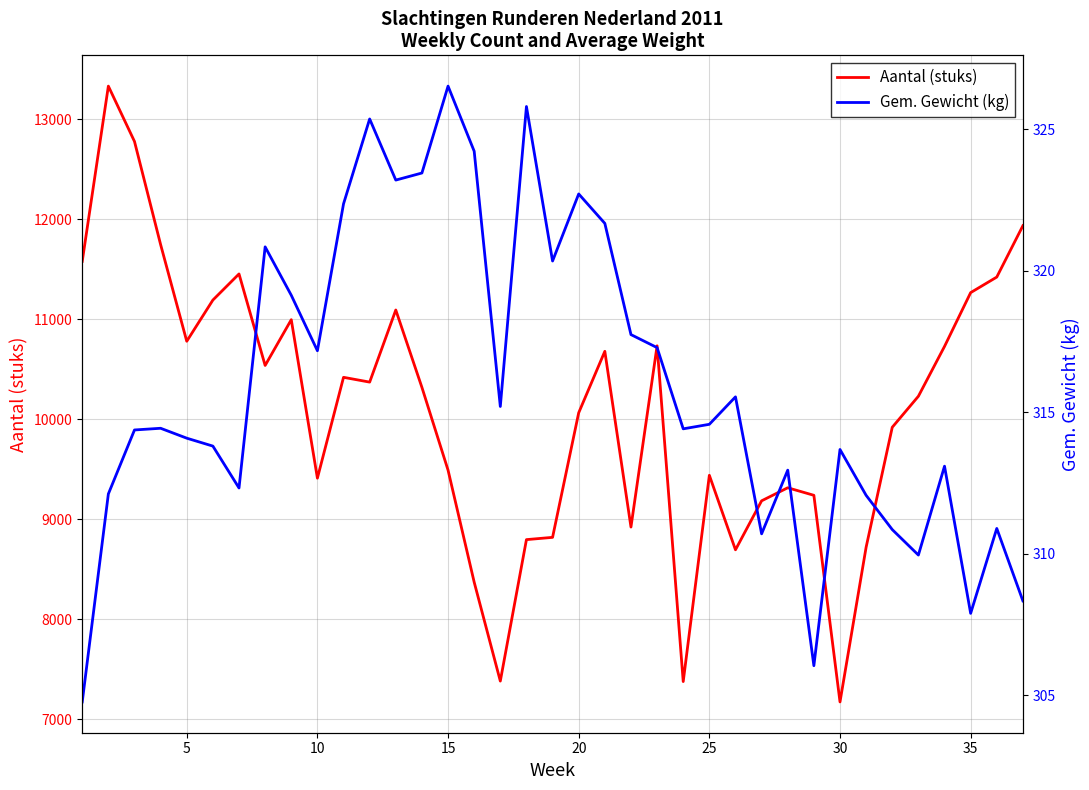

True or false: Aantal (stuks) has a value of 14267.0 at 26.

False